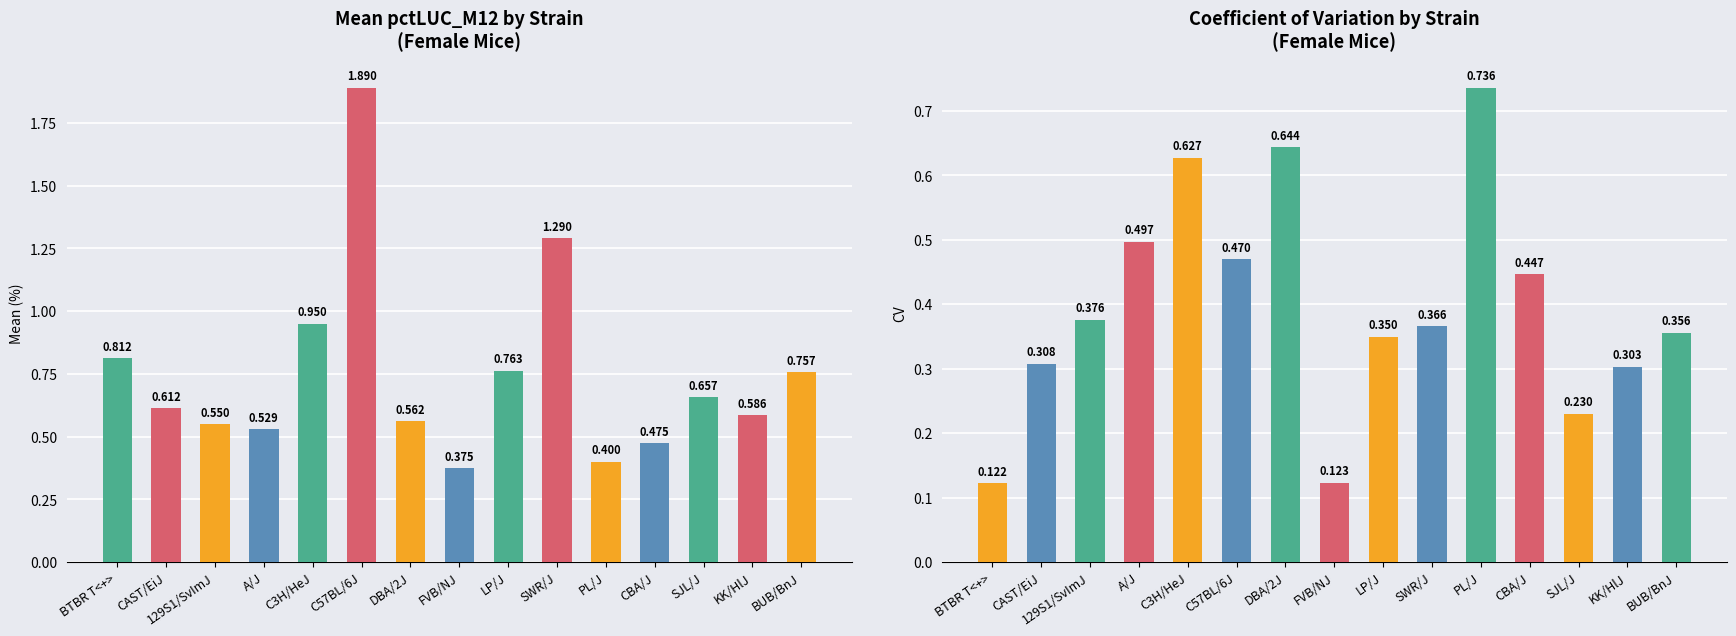

What is the average value of the cv series?

0.4